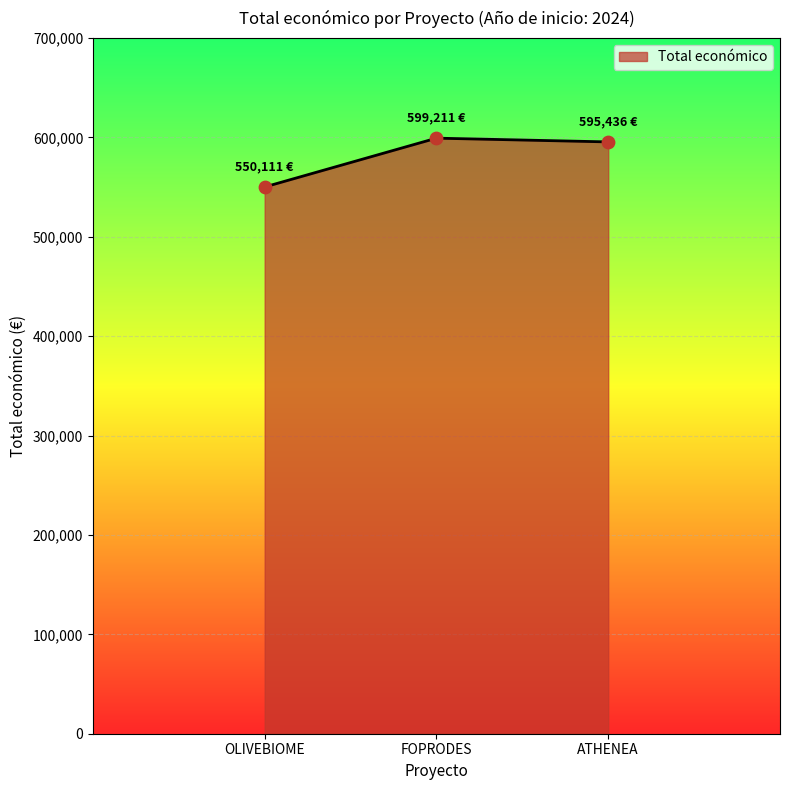

What is the ratio of the value at FOPRODES to the value at OLIVEBIOME?

1.1